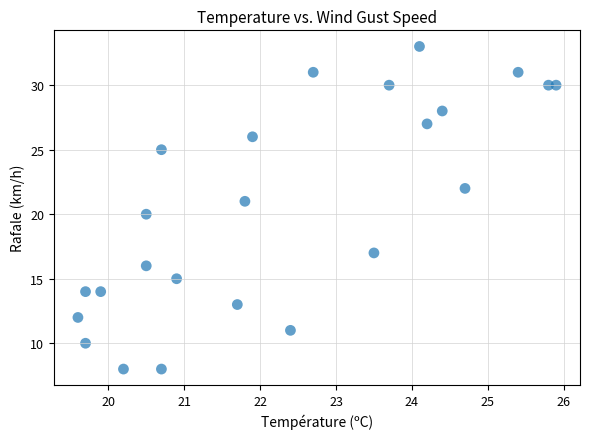

What is the range of Y values (max minus min)?

25